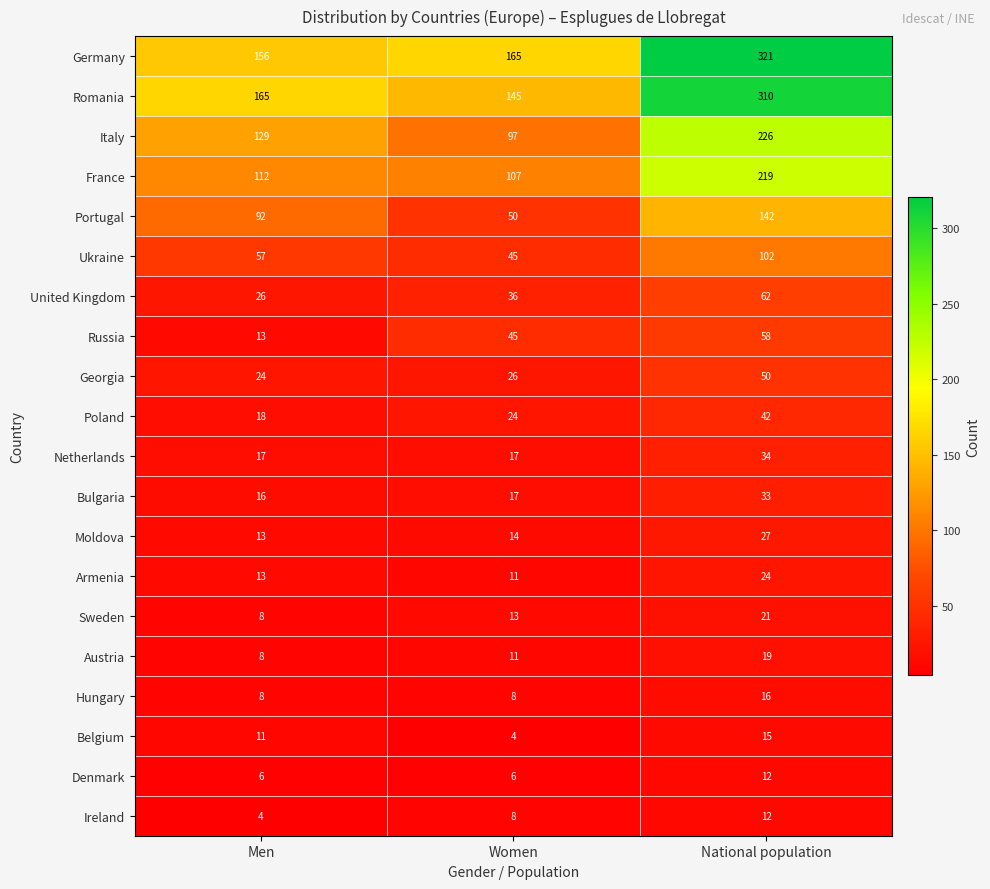

Which category has the highest value in the Poland series?

National population